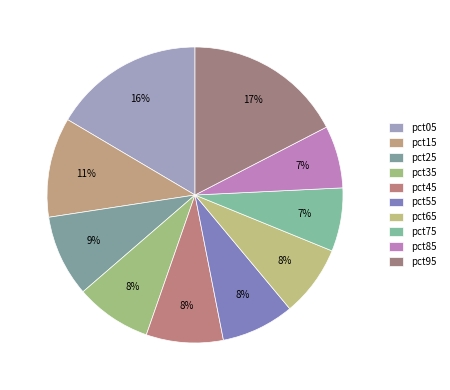

The pct35 slice represents 8% of the pie. True or false?

True